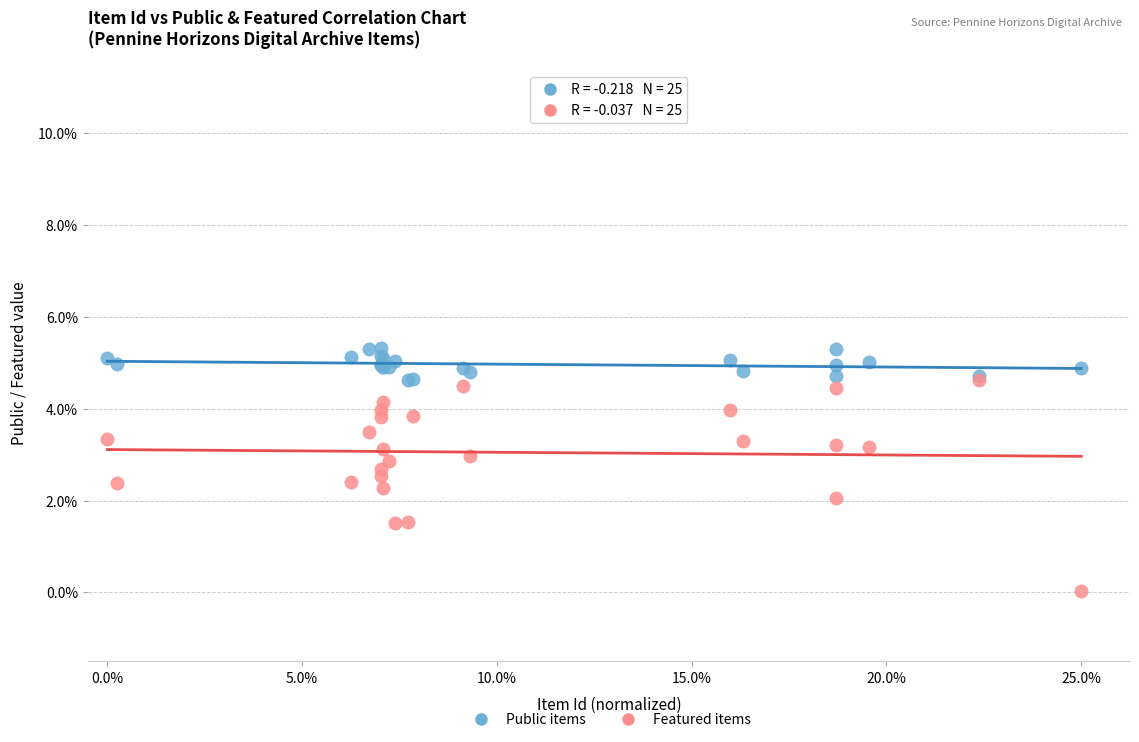

Which series contains the lowest Y value?

Featured items